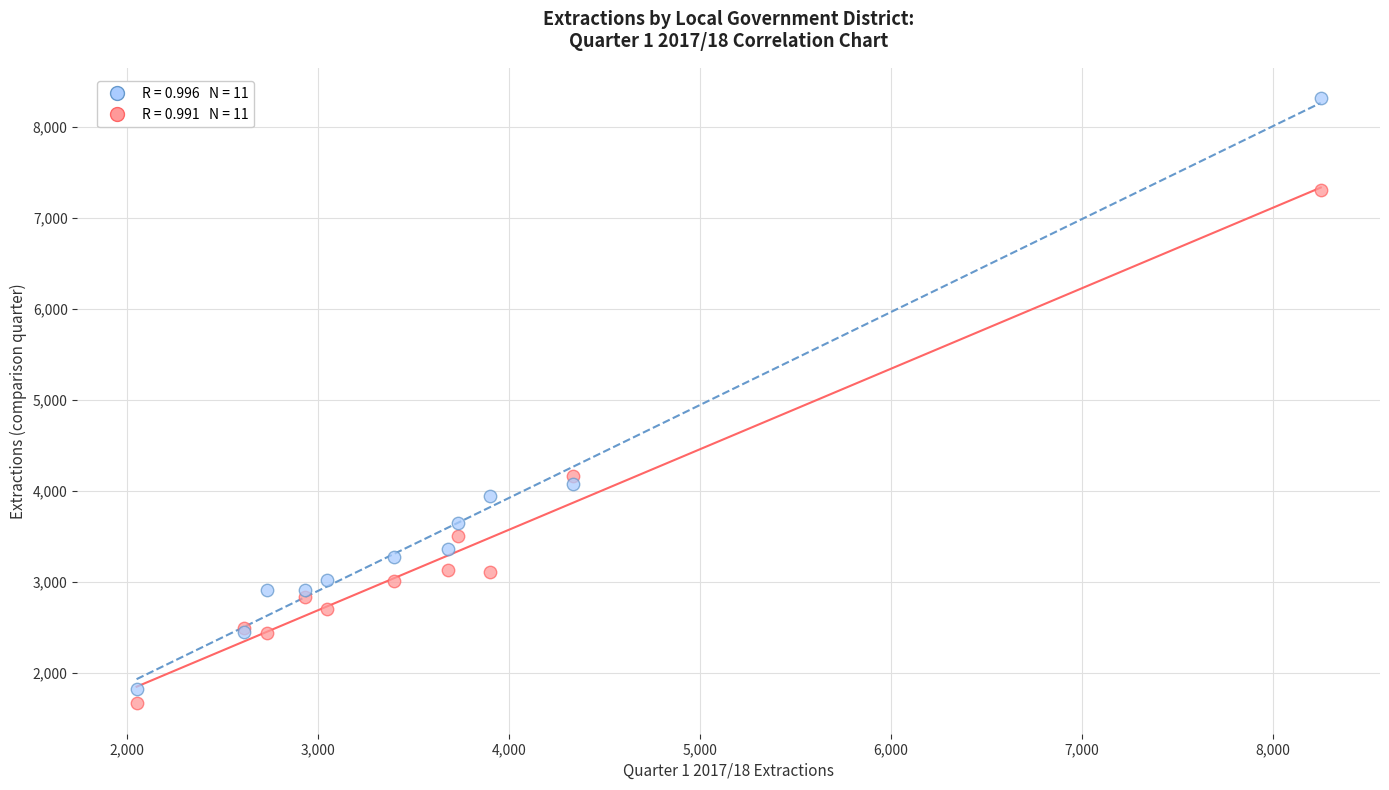

Across all series, what Y value is closest to 4992?

4165